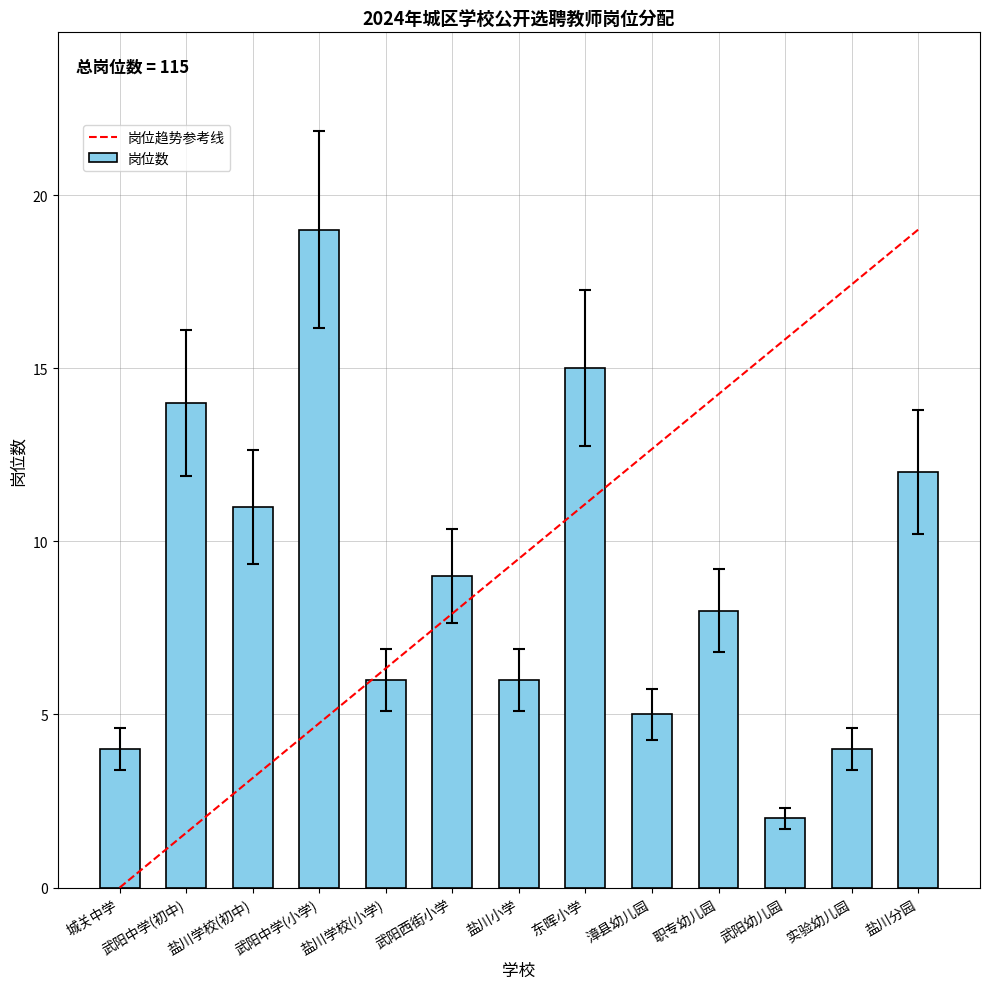

What is the greatest value displayed?

19